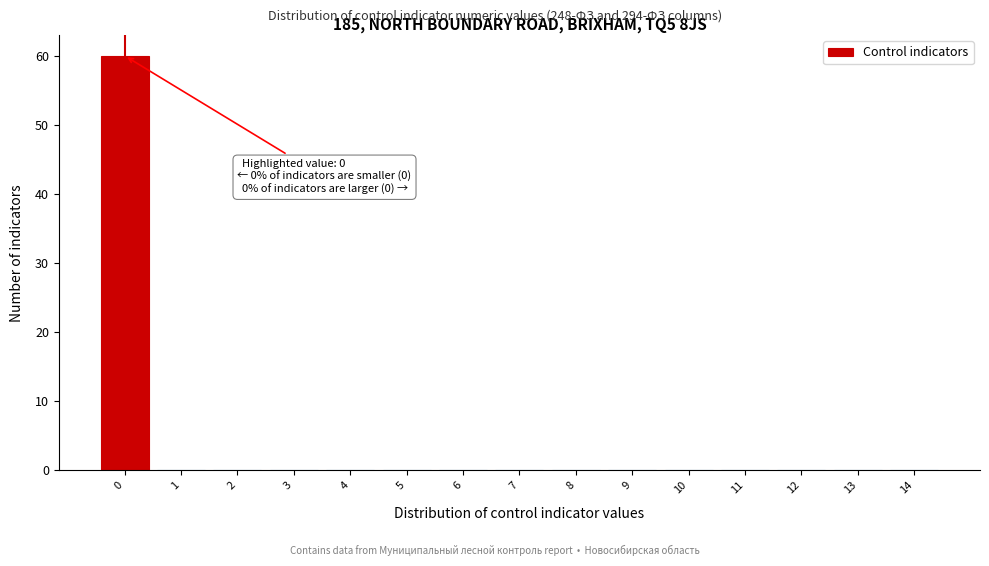

Reading left to right, list all the values displayed in this chart.

0=60	1=0	2=0	3=0	4=0	5=0	6=0	7=0	8=0	9=0	10=0	11=0	12=0	13=0	14=0